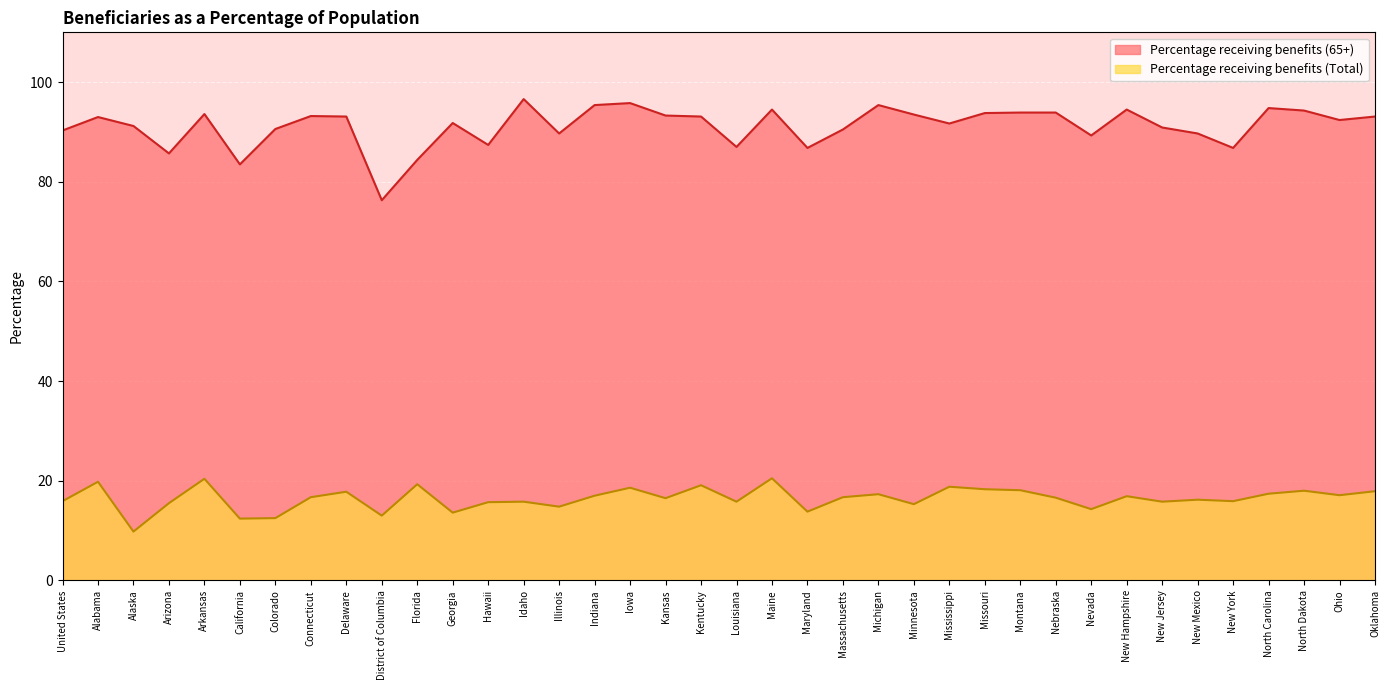

The value of Percentage receiving benefits (Total) at Louisiana is 21.2. True or false?

False